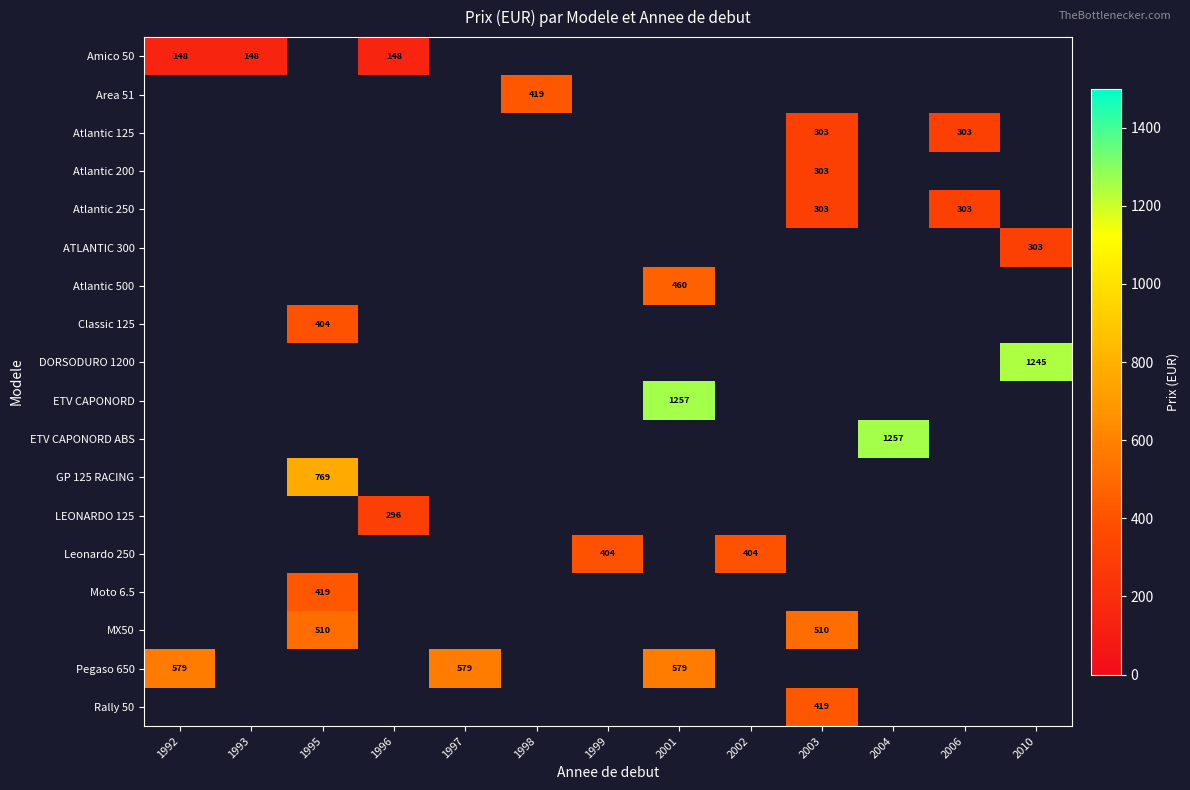

What is the sum of the Atlantic 250 values at 2006 and 2003?

606.0